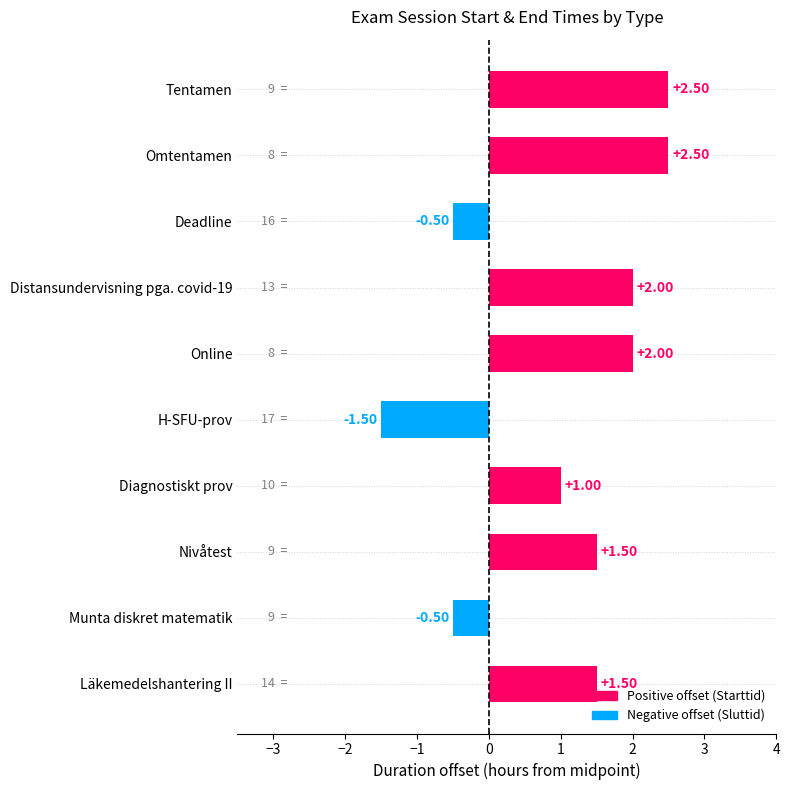

What is the label of the 4th bar from the bottom?

Diagnostiskt prov